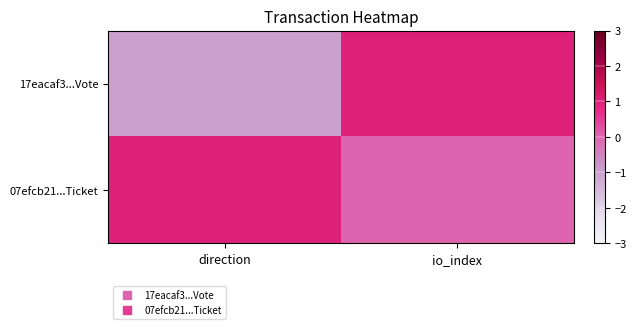

Reading left to right, what are all the values shown in this chart?

17eacaf3...Vote: direction=-1	io_index=1
07efcb21...Ticket: direction=1	io_index=0